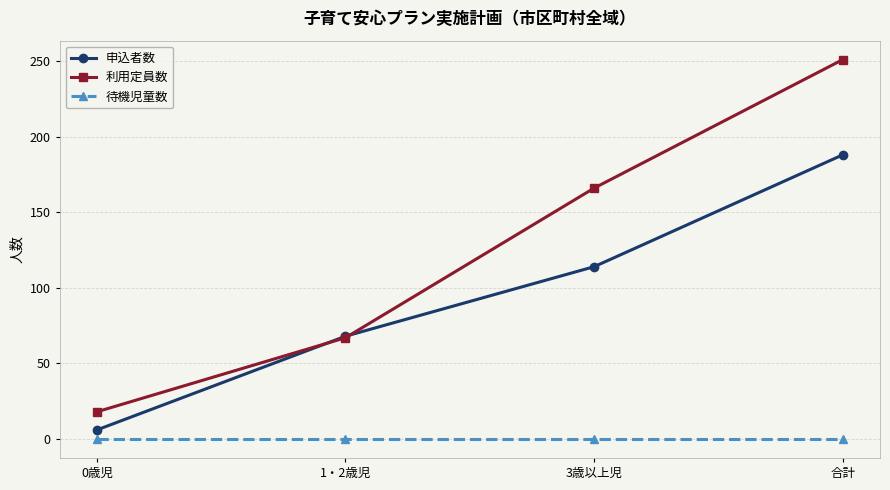

How many values in the 申込者数 series are below 114?

2